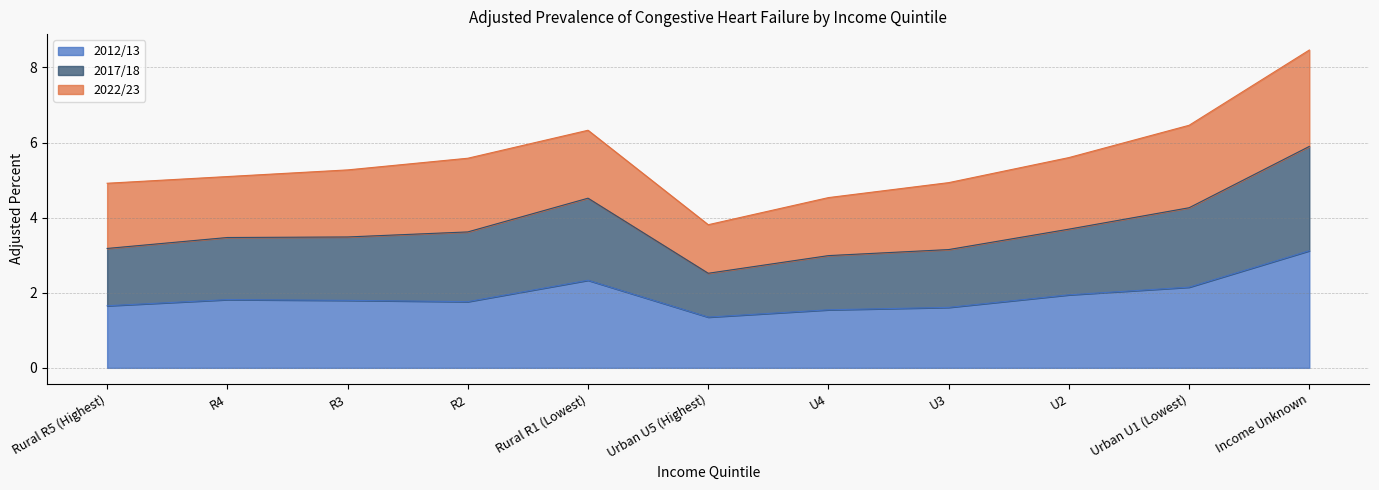

True or false: 2012/13 has more than 0 interior local peaks.

True